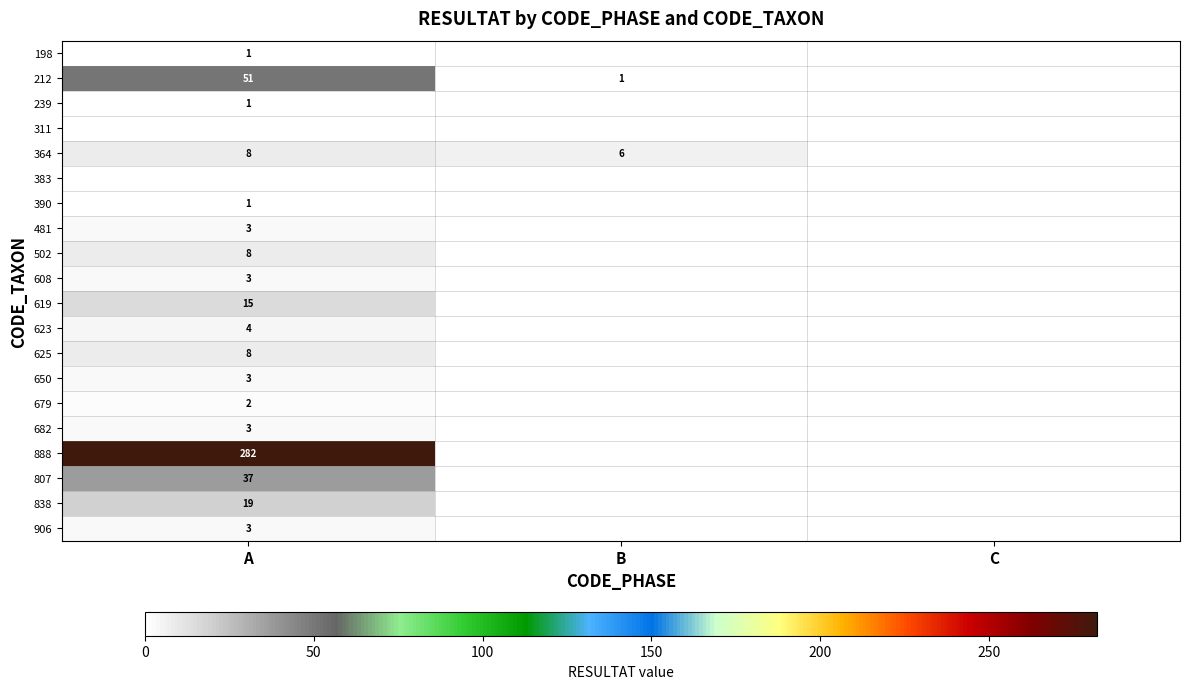

The value of 364 at A is 8. True or false?

True